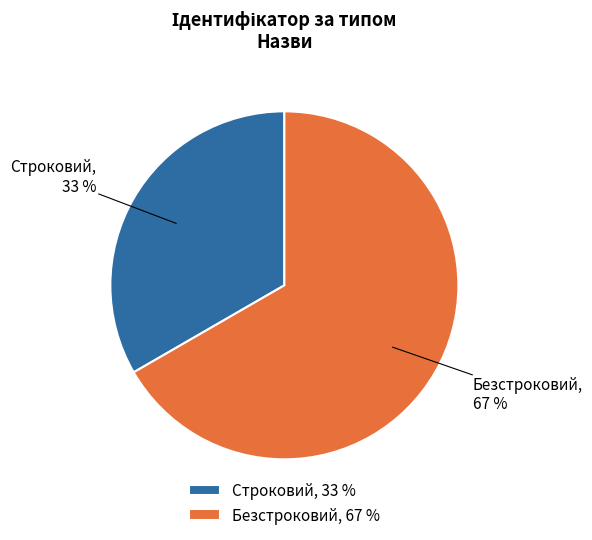

Which has a higher value, Безстроковий or Строковий?

Безстроковий